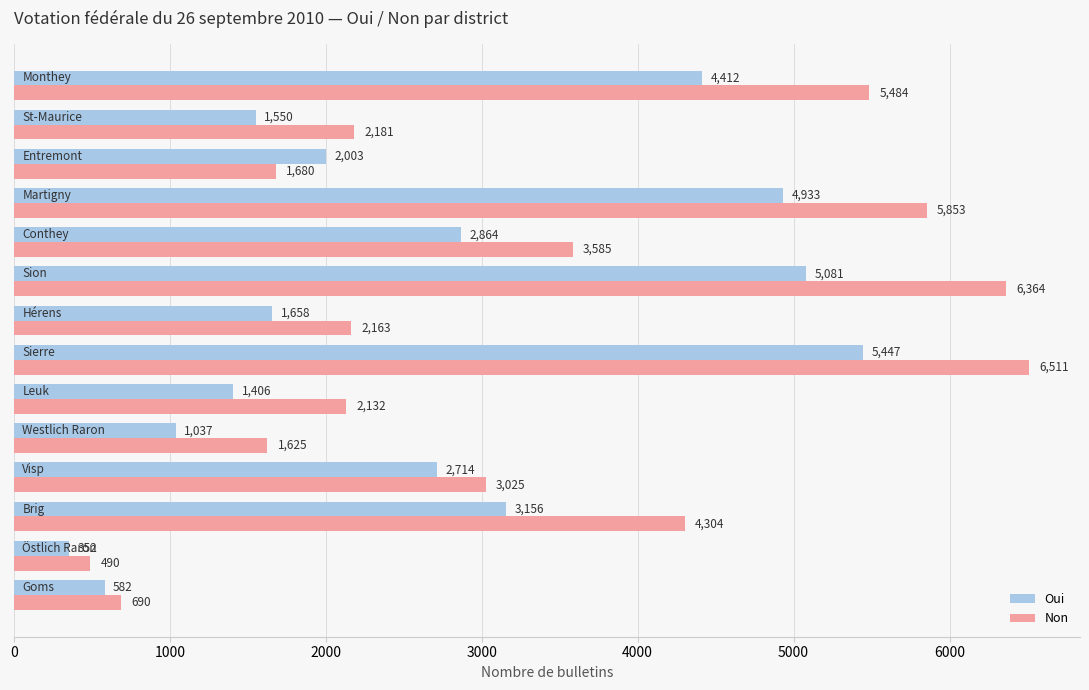

What is the difference between the second highest and second lowest values in the Non series?

5674